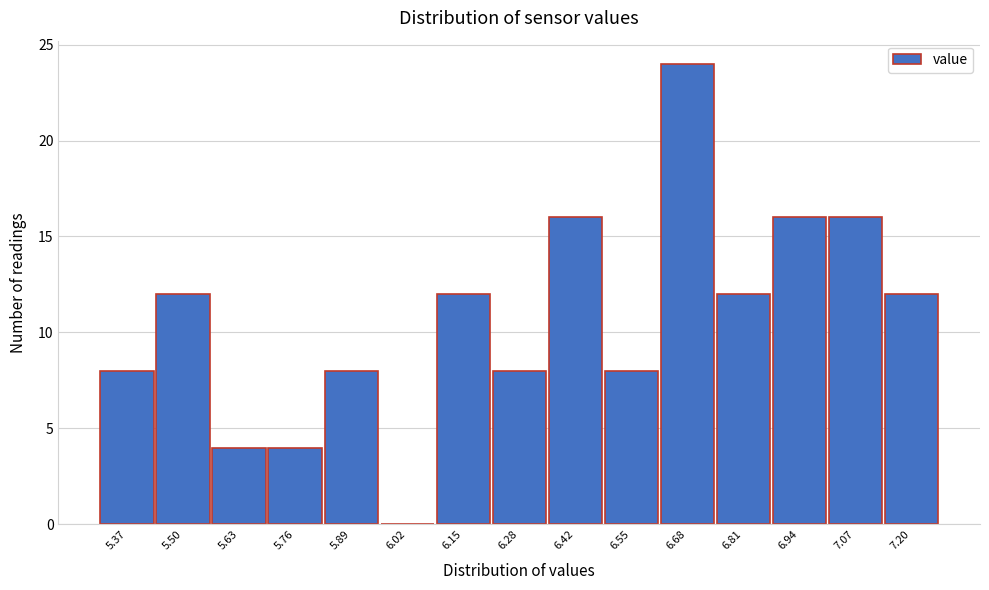

Reading left to right, what are all the values shown in this chart?

5.37=8	5.50=12	5.63=4	5.76=4	5.89=8	6.02=0	6.15=12	6.28=8	6.42=16	6.55=8	6.68=24	6.81=12	6.94=16	7.07=16	7.20=12